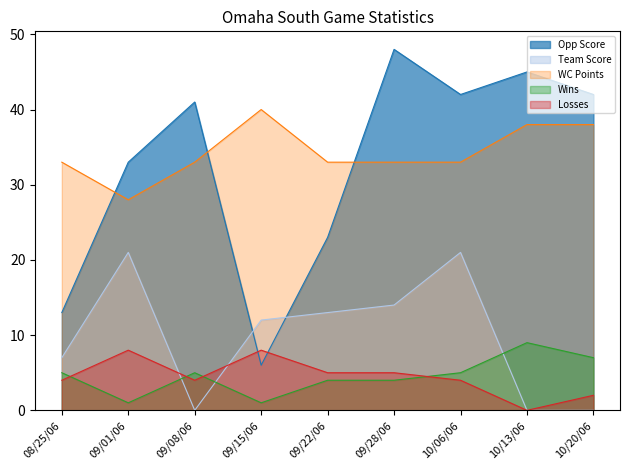

What is the value of the Team Score point at the 4th from the left?

12